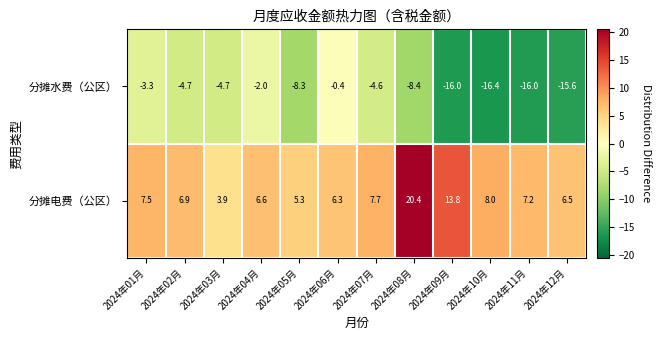

Reading left to right, extract all data points from this chart.

分摊水费（公区）: -3.3	-4.7	-4.7	-2.0	-8.3	-0.4	-4.6	-8.4	-16.0	-16.4	-16.0	-15.6
分摊电费（公区）: 7.5	6.9	3.9	6.6	5.3	6.3	7.7	20.4	13.8	8.0	7.2	6.5